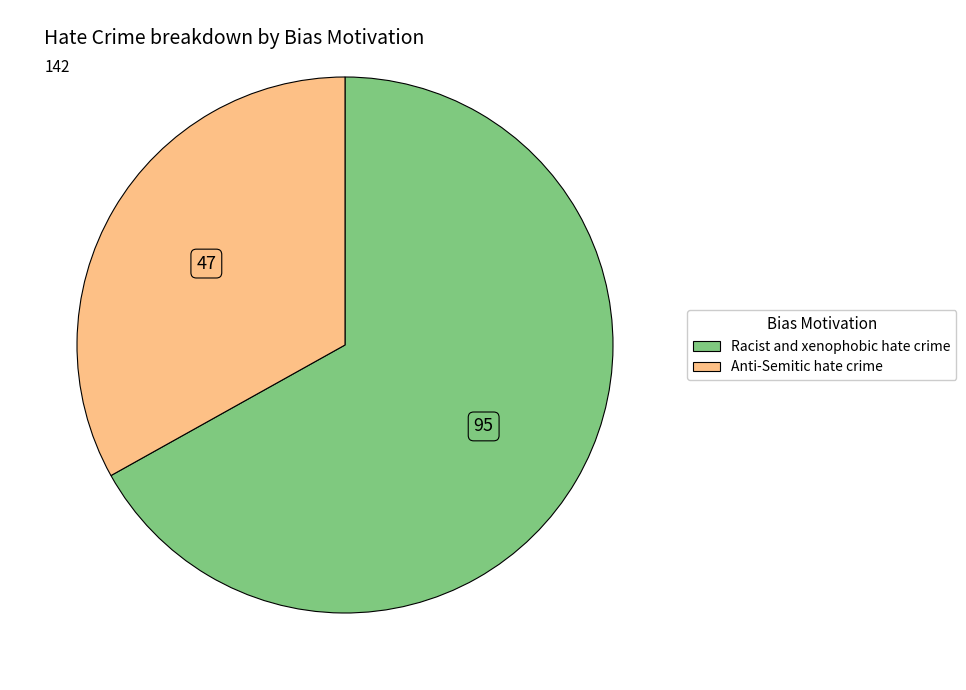

Count the number of slices in the pie.

2